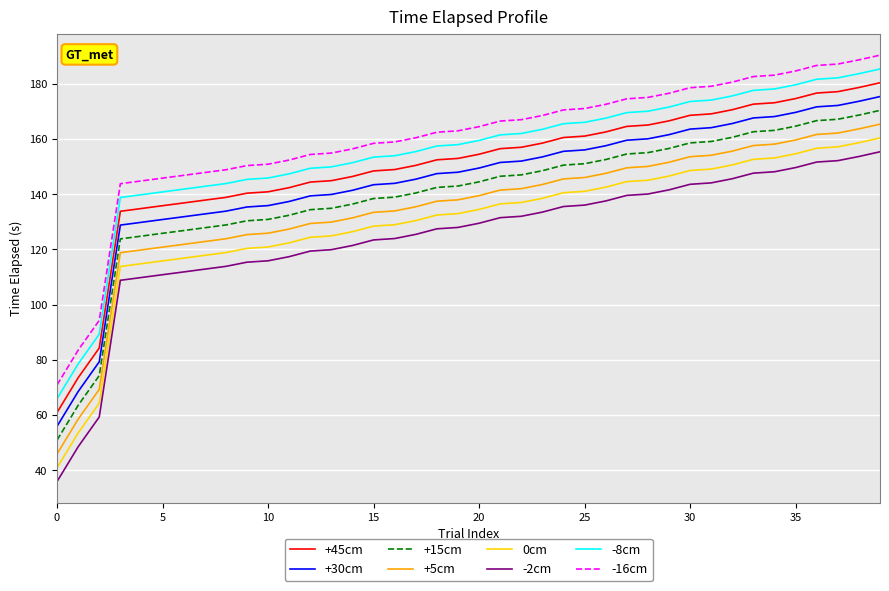

True or false: +5cm and 0cm cross at least once.

False